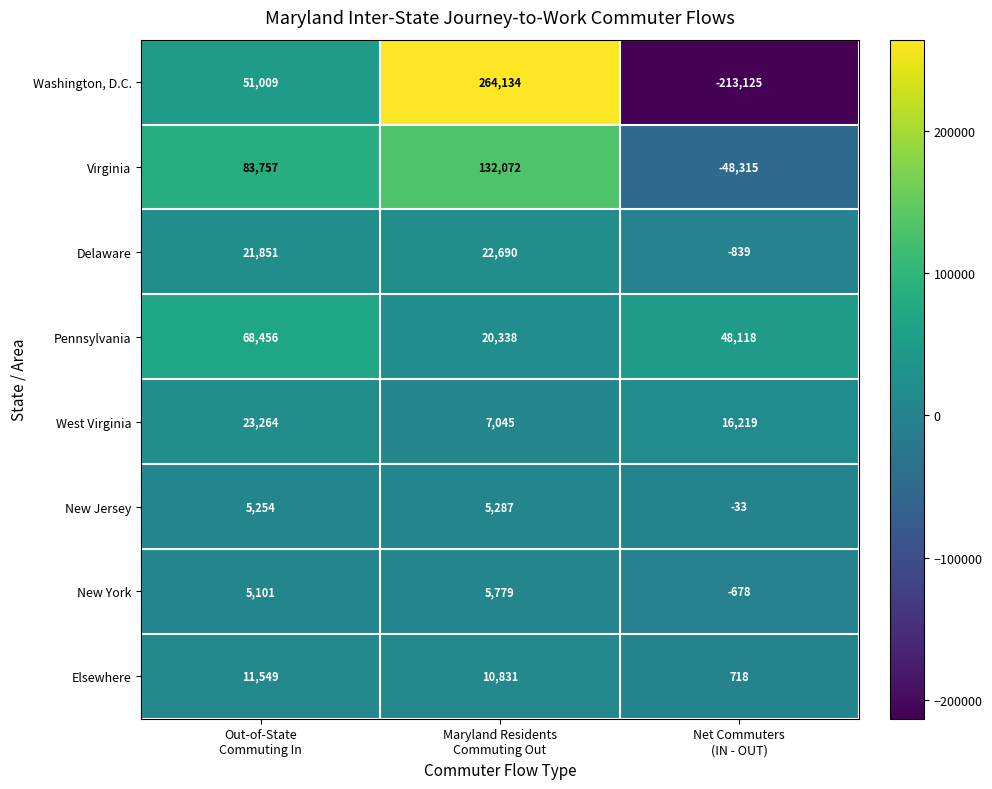

At which category does the chart reach its minimum across all series?

Net Commuters
(IN - OUT)